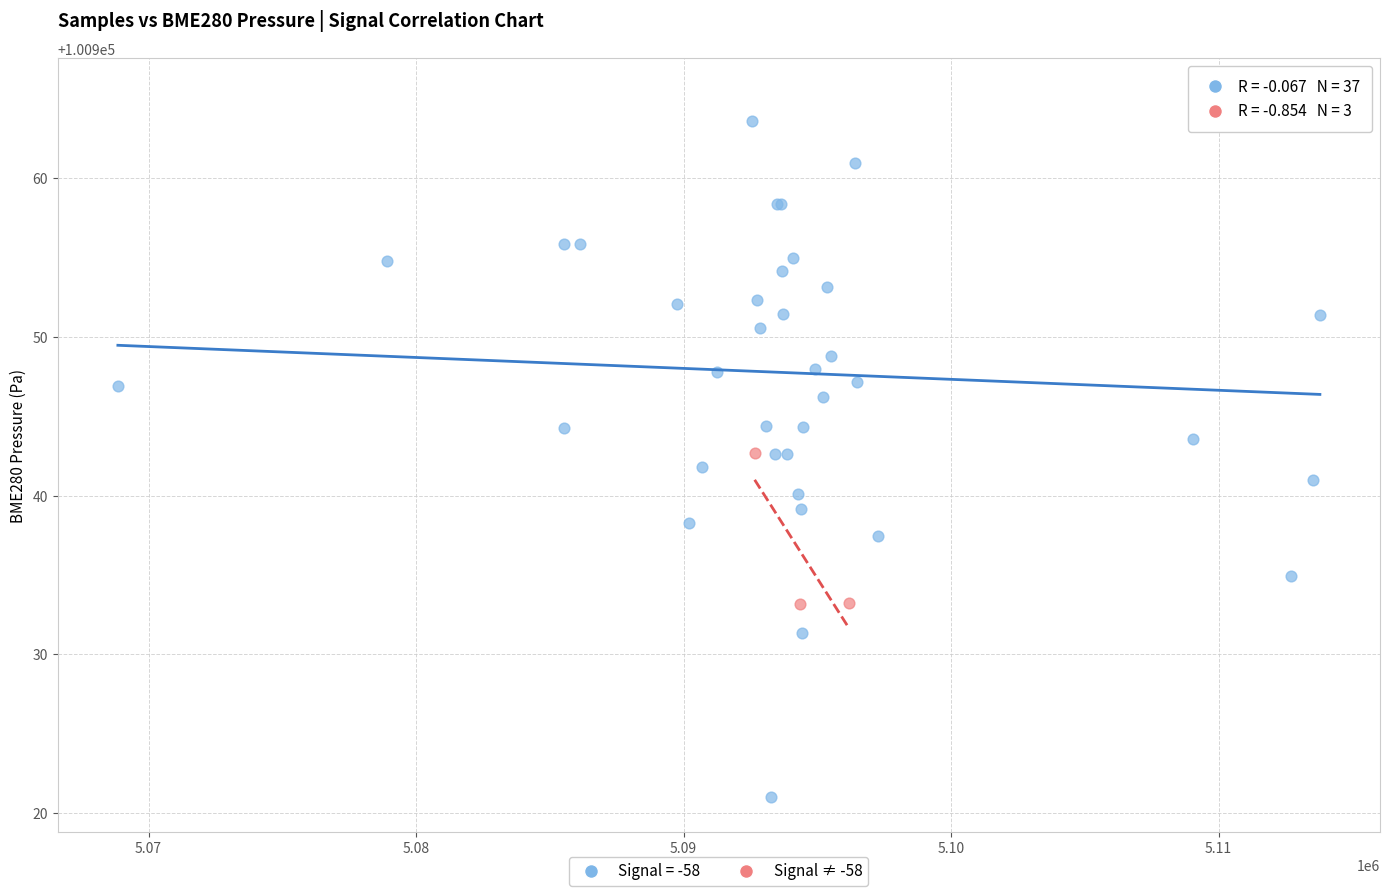

Which series contains the lowest Y value?

Signal = -58